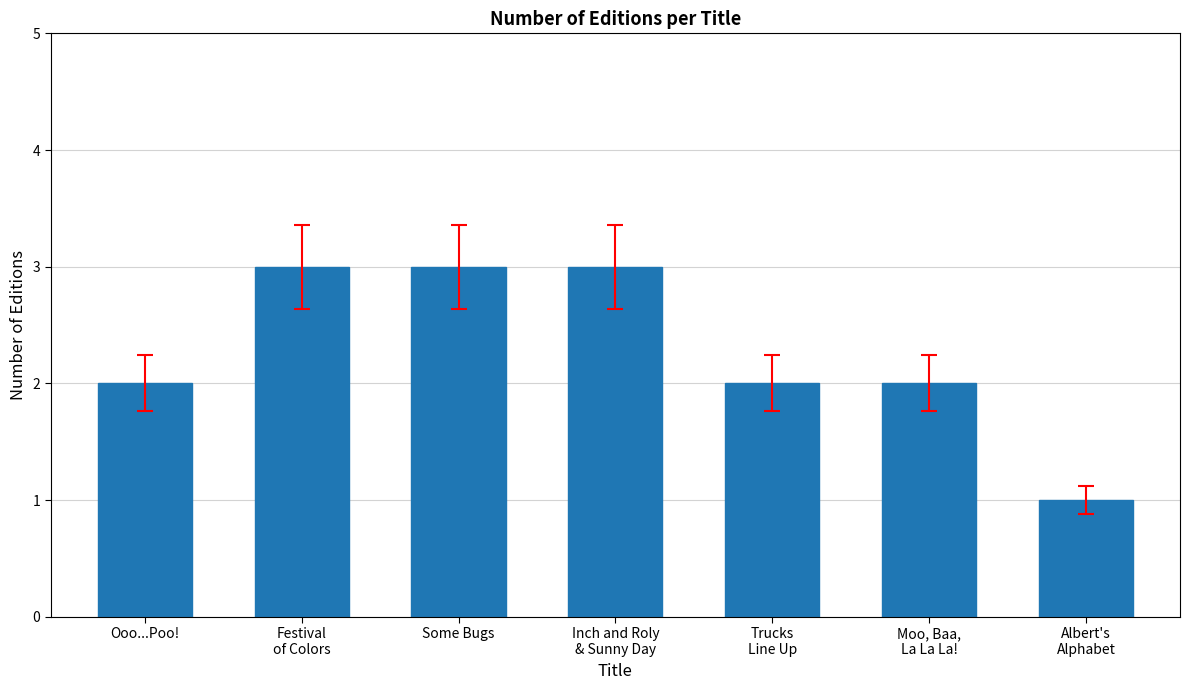

Reading left to right, transcribe all the data shown in this chart.

2	3	3	3	2	2	1